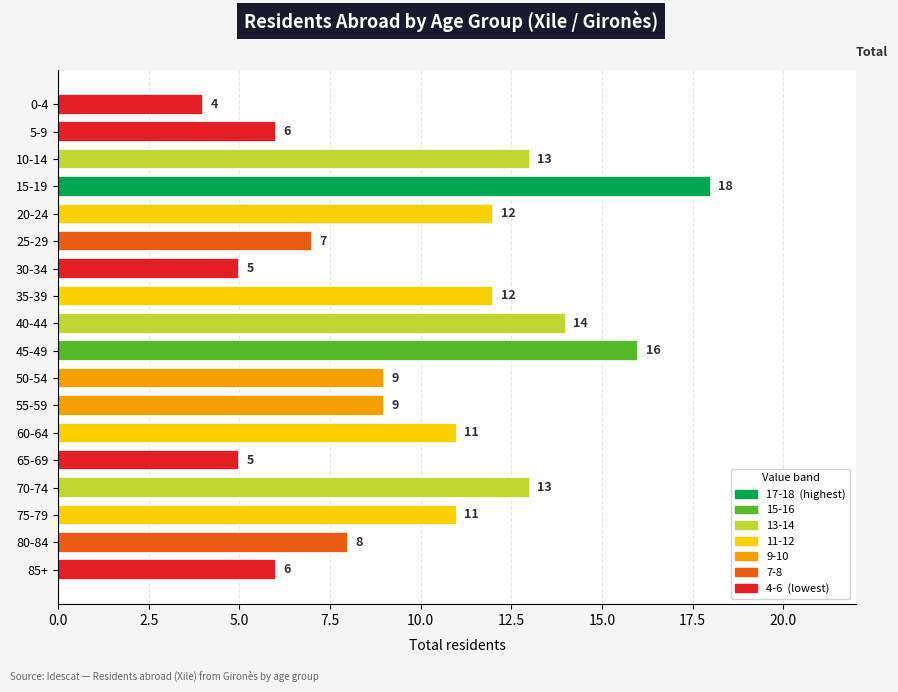

What is the difference between the maximum and minimum values?

14